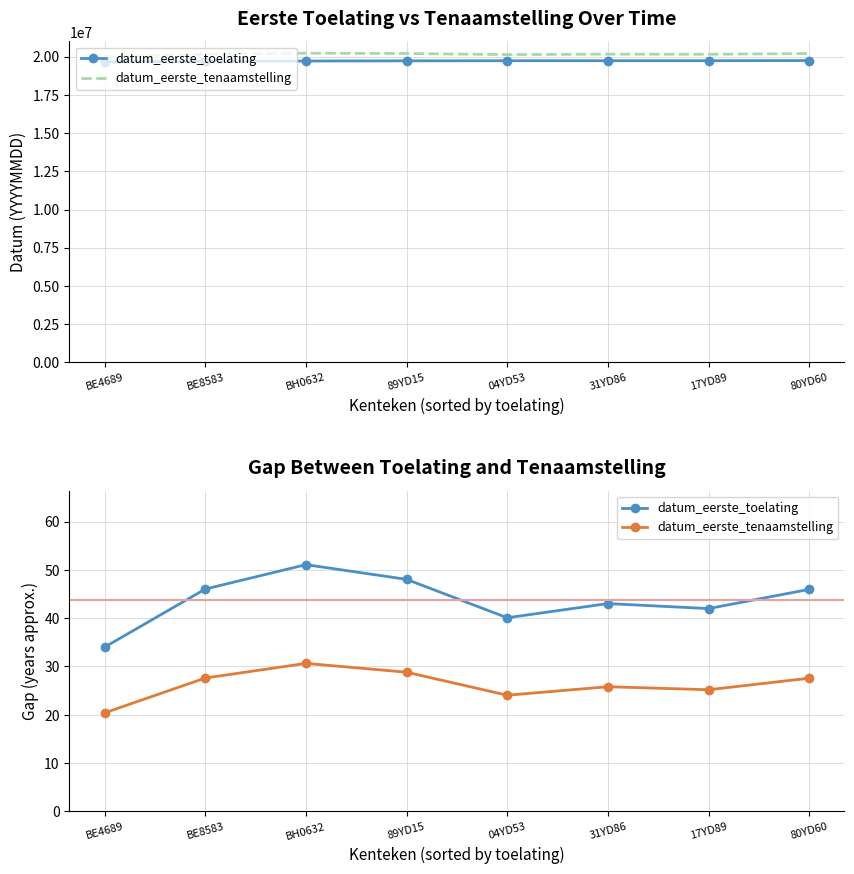

True or false: datum_eerste_tenaamstelling has more than 2 points higher than both neighbors.

False